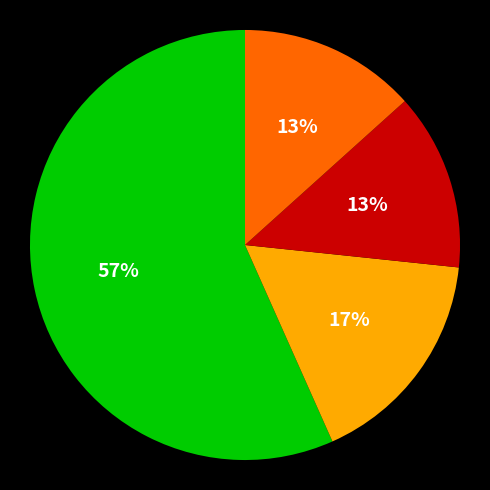

Does any single category account for the majority?

Yes